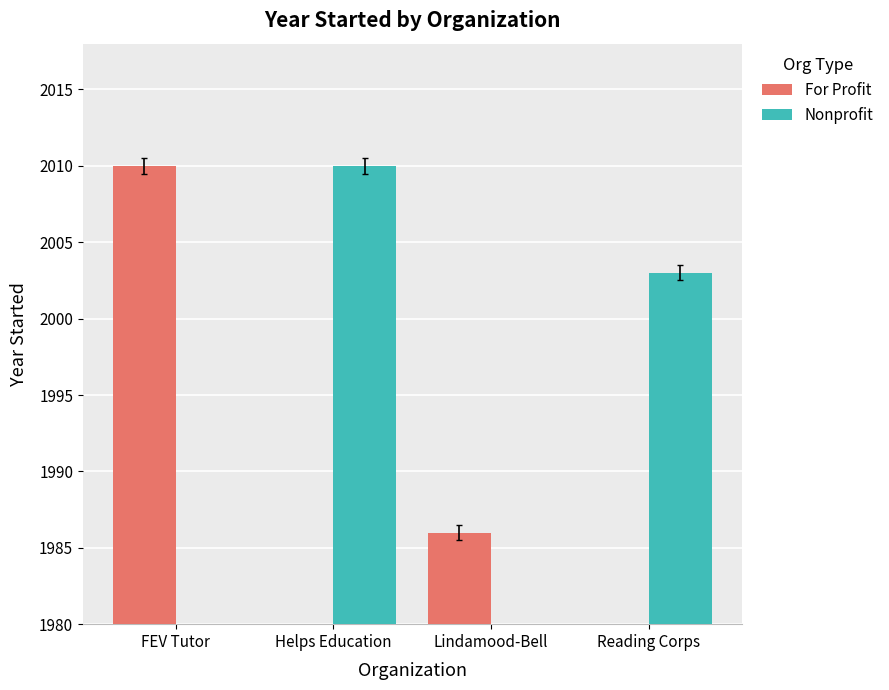

What is the maximum value for Nonprofit?

2010